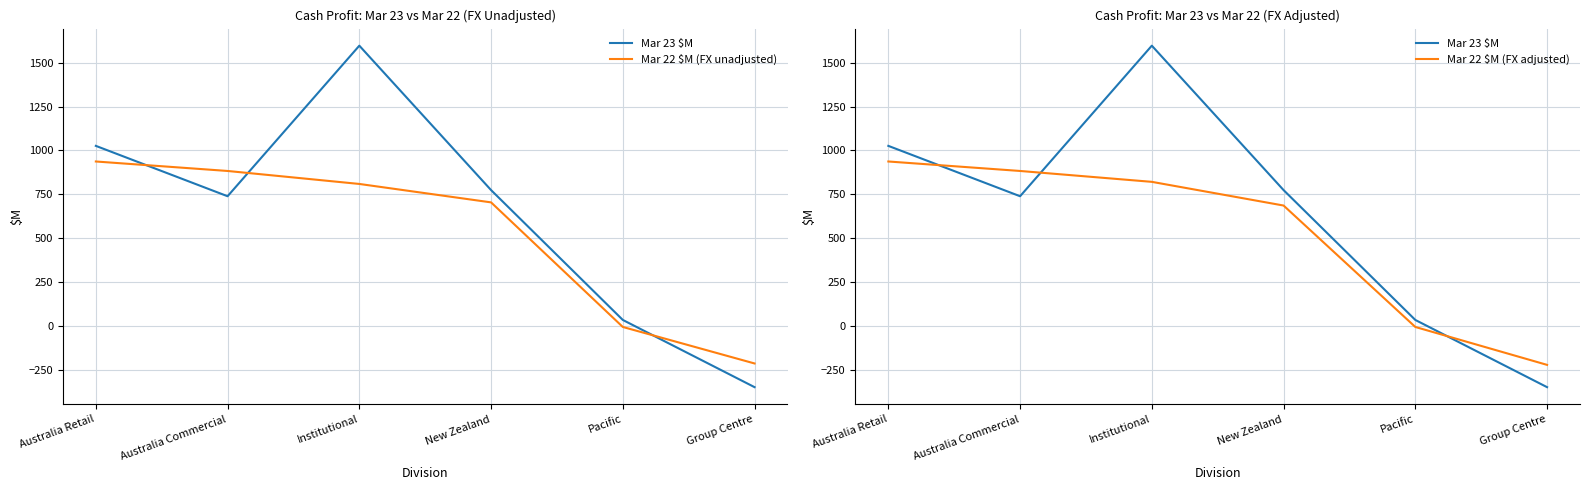

How many negative values does the Mar 22 $M (FX adjusted) series have?

2